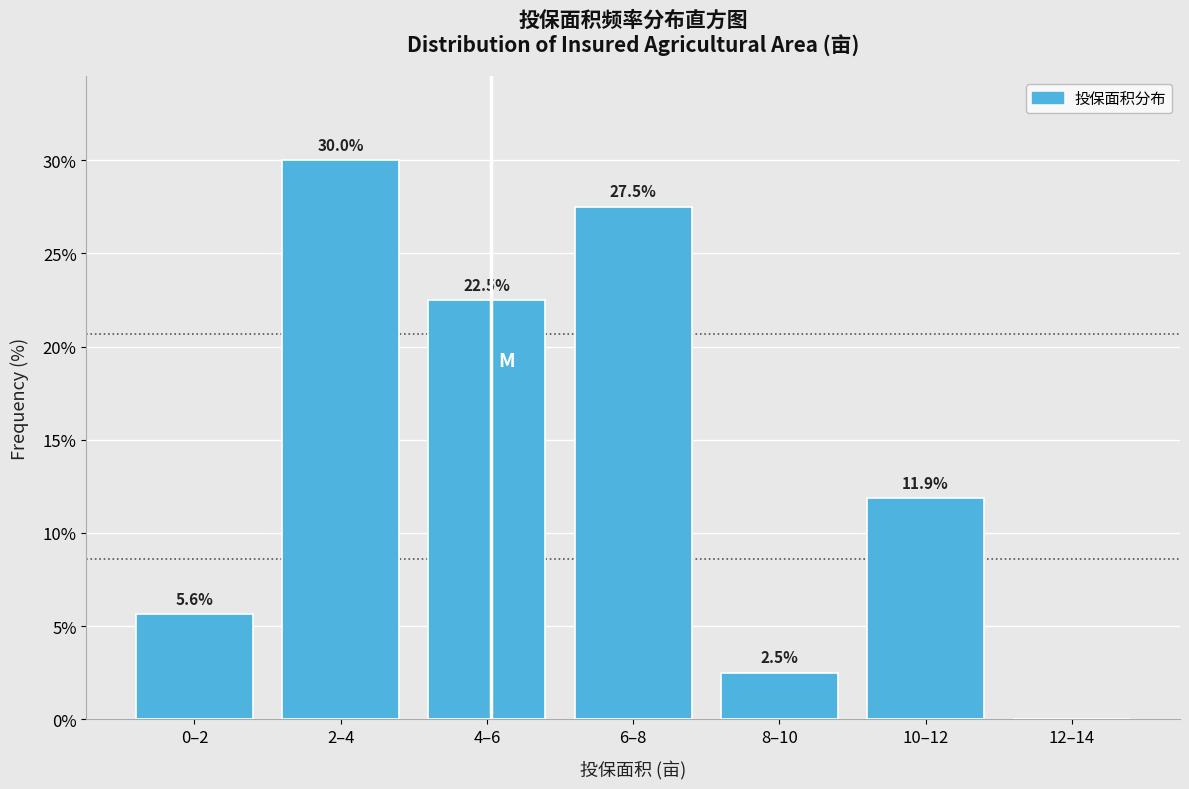

Reading left to right, extract all data points from this chart.

0–2=5.6	2–4=30.0	4–6=22.5	6–8=27.5	8–10=2.5	10–12=11.9	12–14=0.0